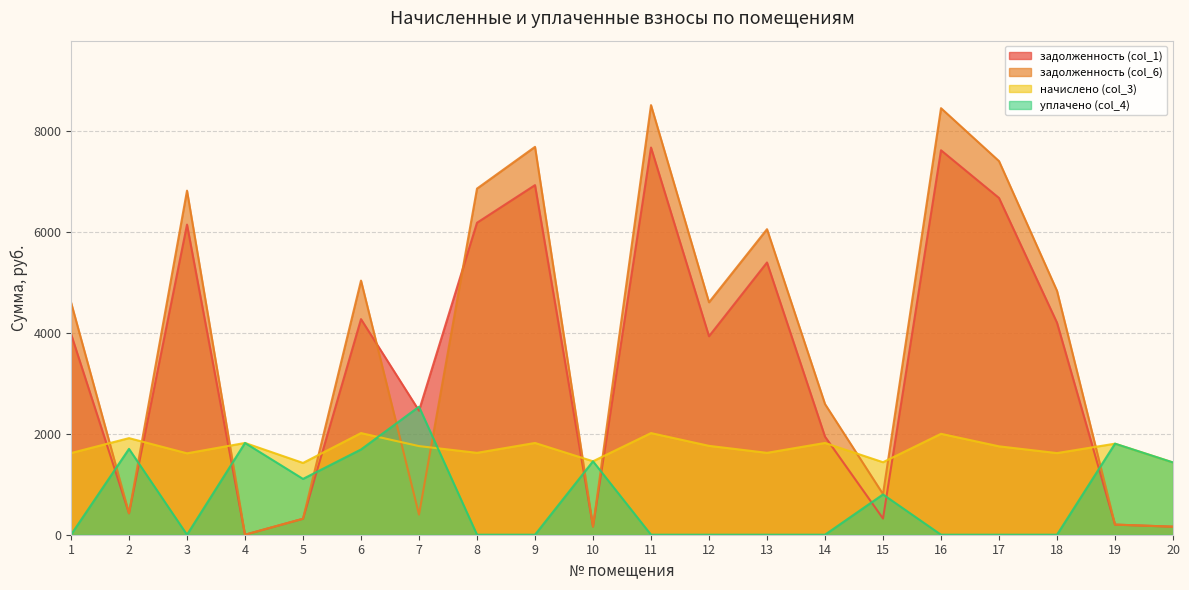

What is the value of the задолженность (col_6) point at the 9th from the left?

7681.6